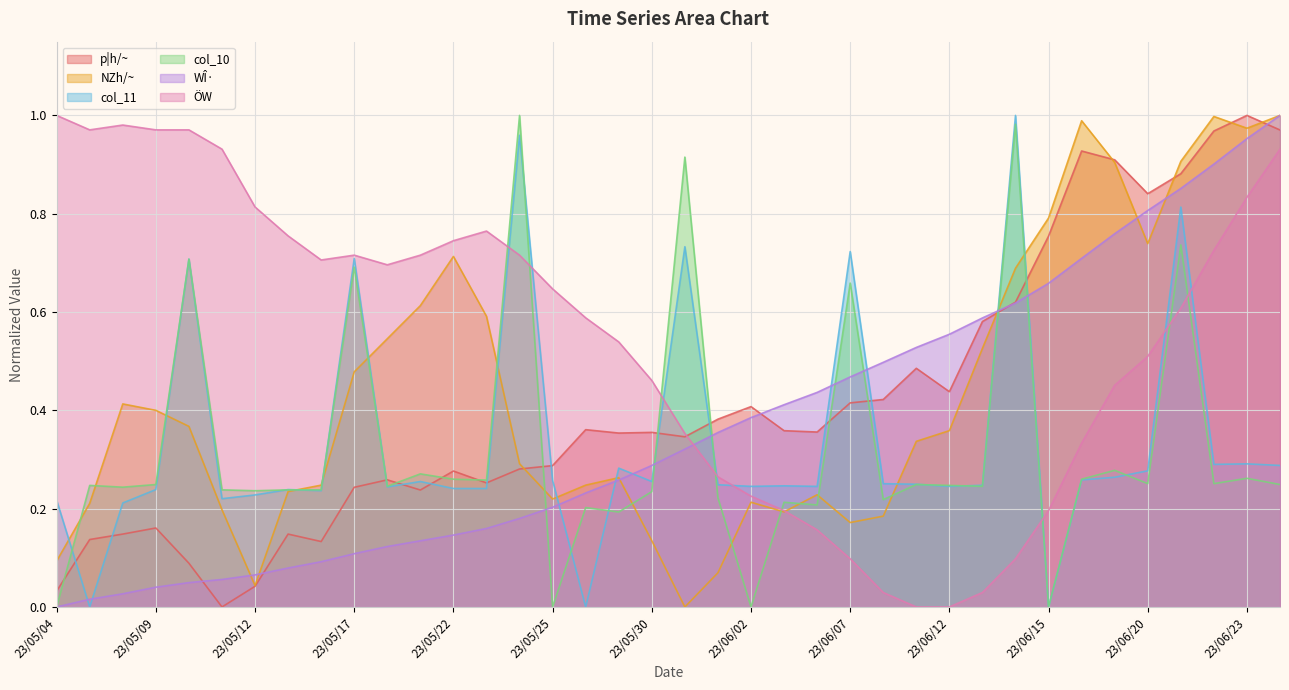

Is it true that NZh/~ equals 0.5 at 23/06/13?

True